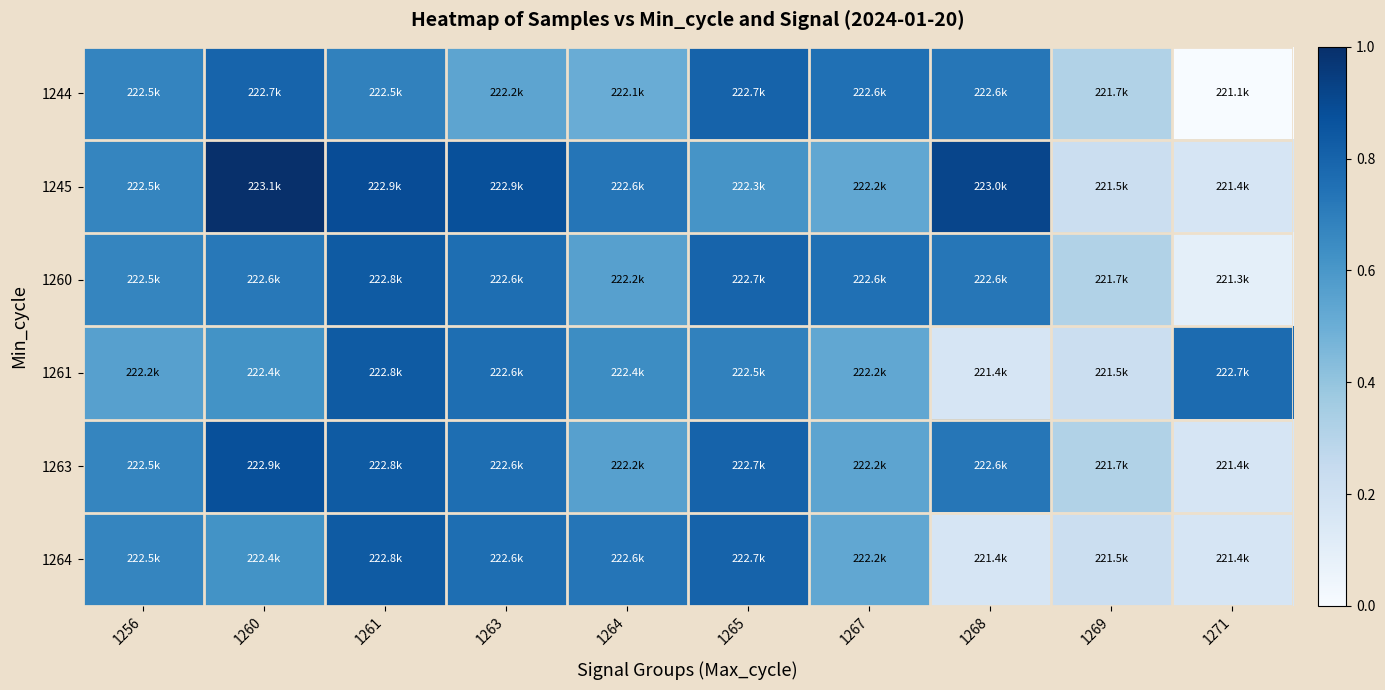

Reading left to right, list all the values displayed in this chart.

1244: 1256=0.7	1260=0.8	1261=0.7	1263=0.5	1264=0.5	1265=0.8	1267=0.8	1268=0.7	1269=0.3	1271=0.0
1245: 1256=0.7	1260=1.0	1261=0.9	1263=0.9	1264=0.7	1265=0.6	1267=0.5	1268=0.9	1269=0.2	1271=0.2
1260: 1256=0.7	1260=0.7	1261=0.8	1263=0.8	1264=0.6	1265=0.8	1267=0.8	1268=0.7	1269=0.3	1271=0.1
1261: 1256=0.6	1260=0.6	1261=0.8	1263=0.8	1264=0.6	1265=0.7	1267=0.5	1268=0.2	1269=0.2	1271=0.8
1263: 1256=0.7	1260=0.9	1261=0.8	1263=0.8	1264=0.6	1265=0.8	1267=0.5	1268=0.7	1269=0.3	1271=0.2
1264: 1256=0.7	1260=0.6	1261=0.8	1263=0.8	1264=0.7	1265=0.8	1267=0.5	1268=0.2	1269=0.2	1271=0.2